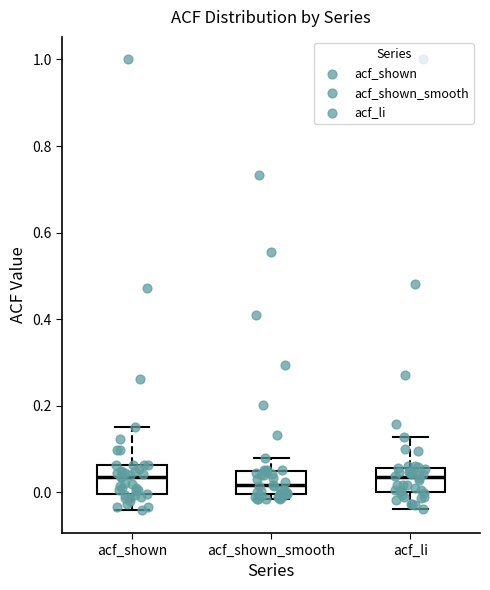

Reading left to right, read every box against the y-axis: the position of its median line, the range the box covers, and the ends of its whiskers. The values are not printed on the chart, so give them approximately, as read against the axis.

acf_shown: median 0.04, box 0.00 to 0.06, whiskers -0.04 to 0.16
acf_shown_smooth: median 0.02, box 0.00 to 0.04, whiskers -0.02 to 0.08
acf_li: median 0.04, box 0.00 to 0.06, whiskers -0.04 to 0.12